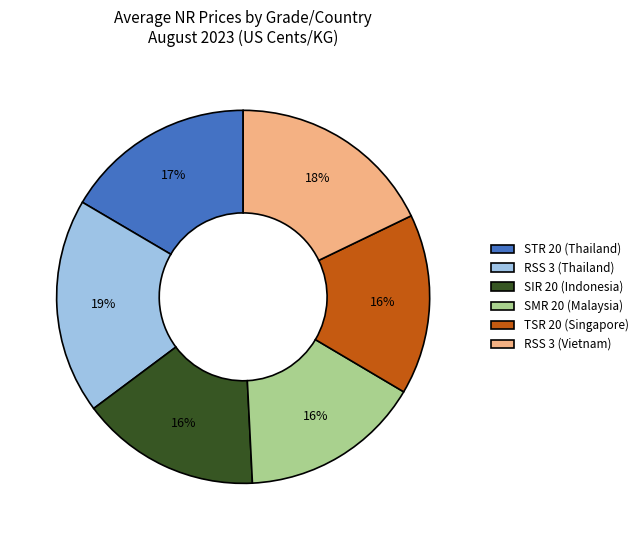

Is it true that RSS 3 (Vietnam) is 30% of the pie?

False